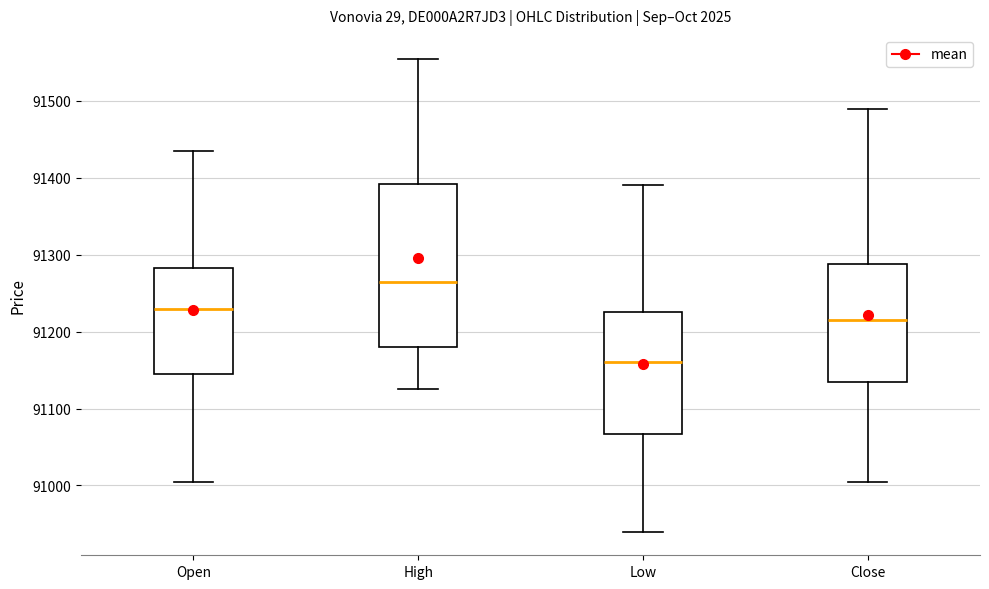

Reading left to right, read every box against the y-axis: the position of its median line, the range the box covers, and the ends of its whiskers. The values are not printed on the chart, so give them approximately, as read against the axis.

Open: median 91230, box 91150 to 91280, whiskers 91010 to 91440
High: median 91270, box 91180 to 91390, whiskers 91130 to 91560
Low: median 91160, box 91070 to 91230, whiskers 90940 to 91390
Close: median 91220, box 91140 to 91290, whiskers 91010 to 91490